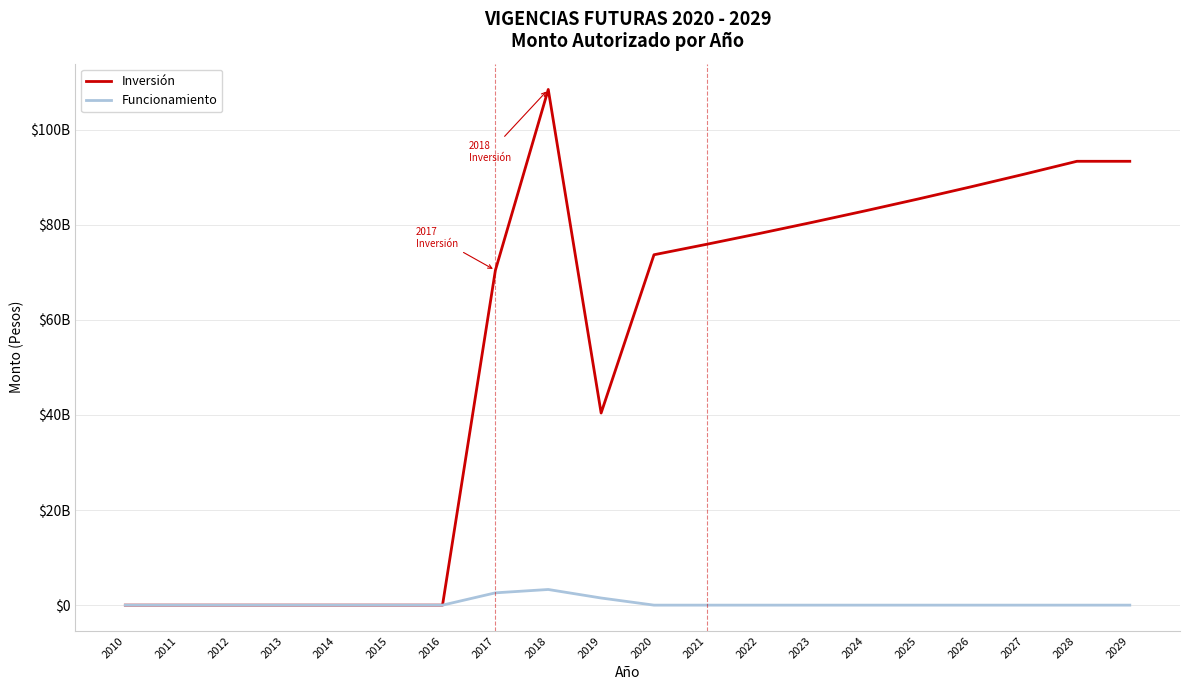

What are all the series names shown in the legend?

Inversión, Funcionamiento